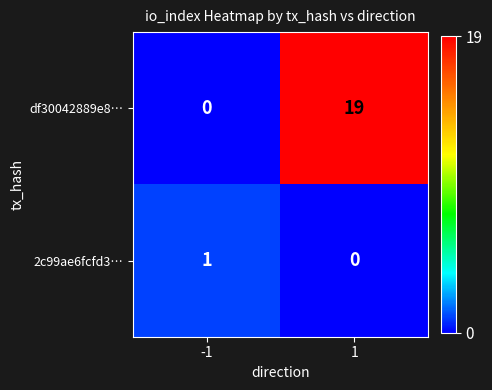

Which series has the largest range (max minus min)?

df30042889e8…